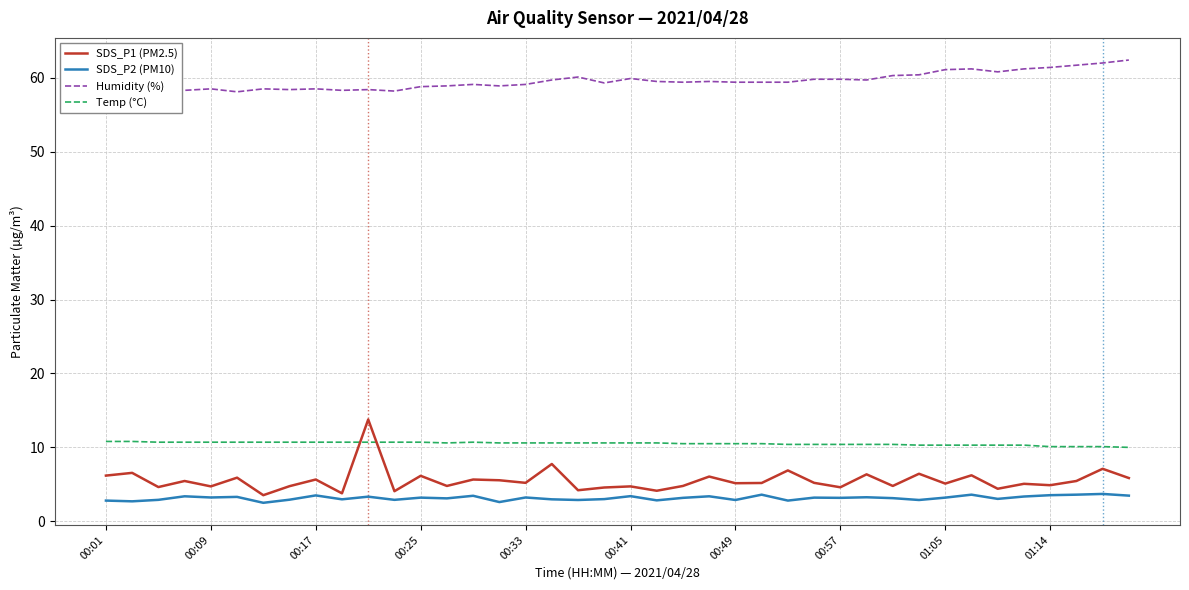

Does the chart have visible grid lines?

Yes